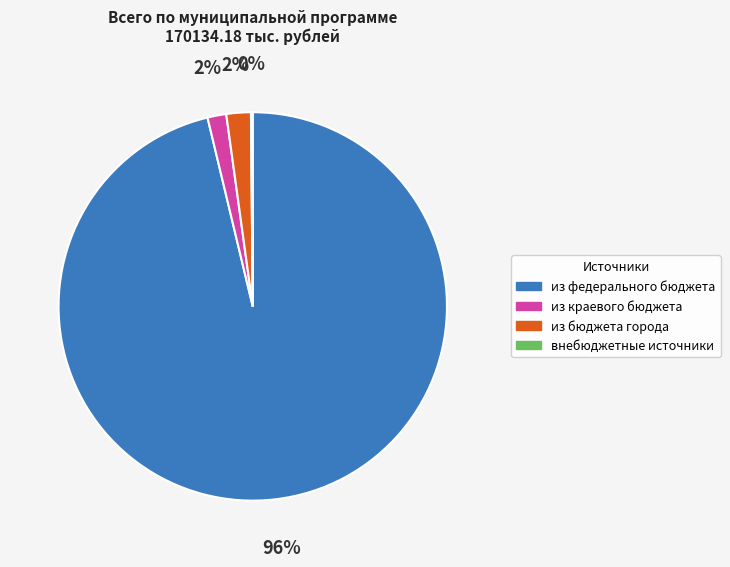

To the nearest percent, what is the average slice percentage?

25%